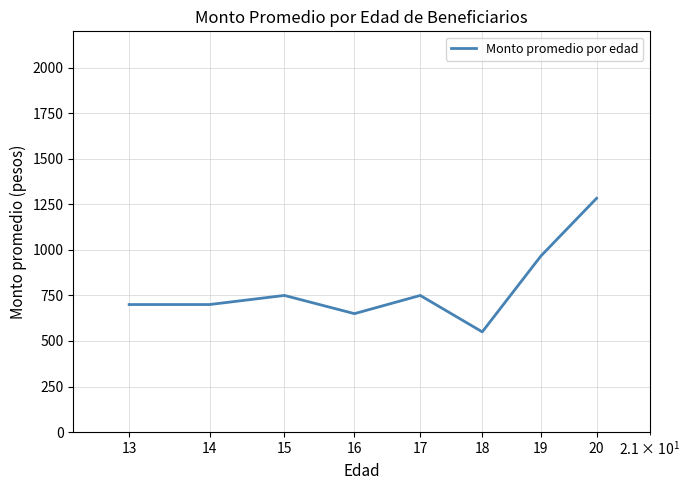

How many interior local peaks (higher than both neighbors) does the data have?

2